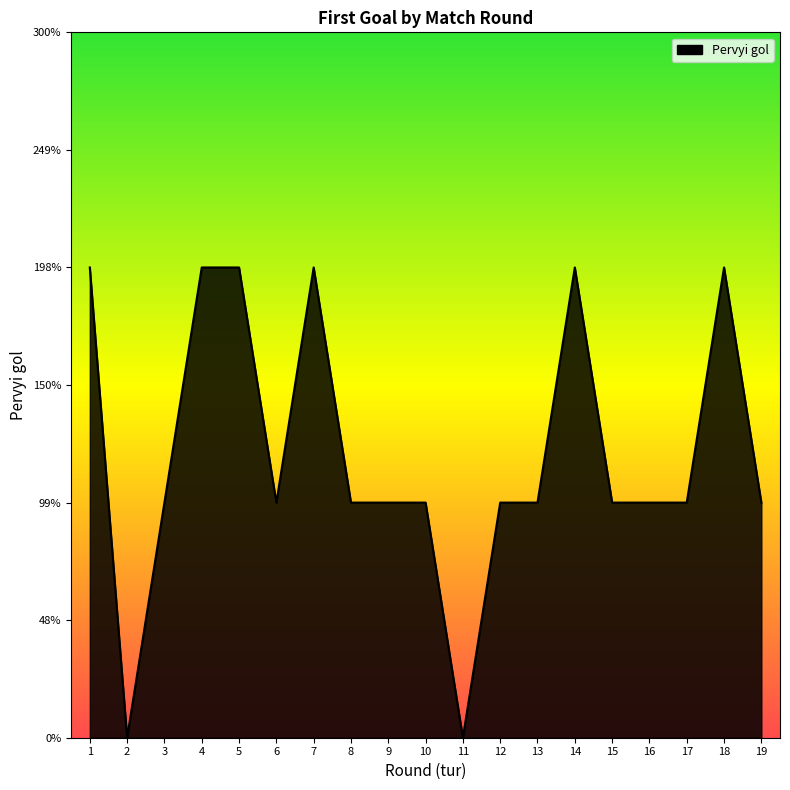

Does the chart display data point markers on the line(s)?

No